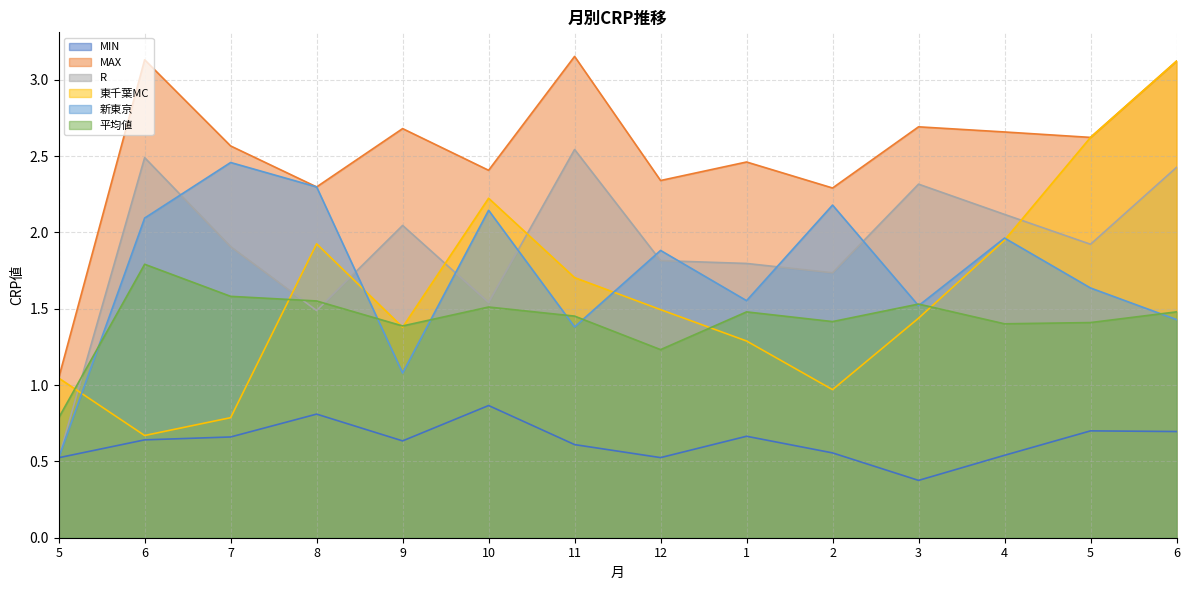

True or false: R and MAX cross at least once.

False